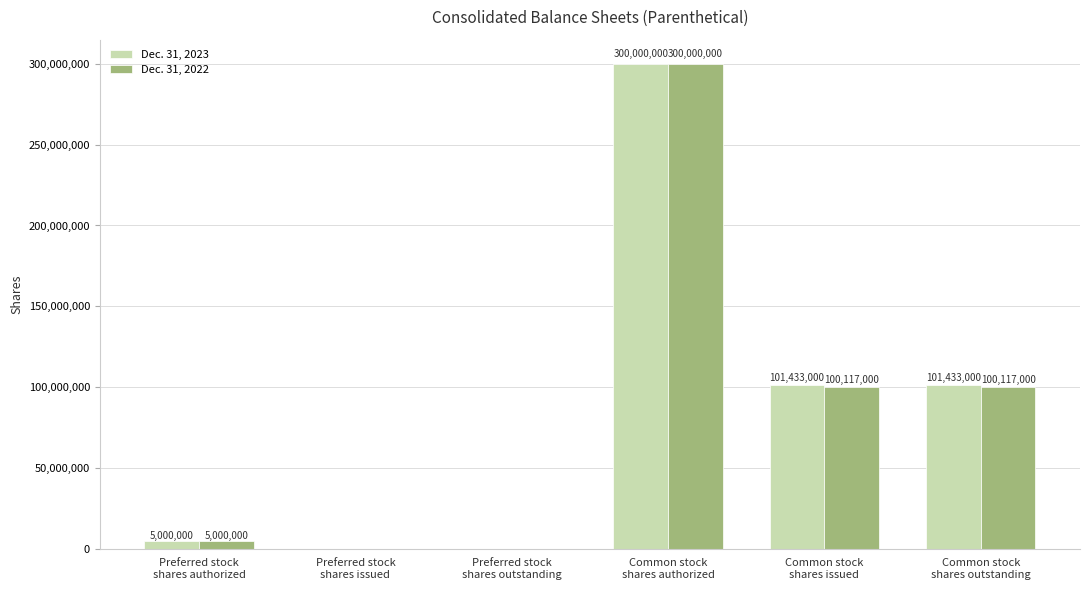

Reading left to right, list all the values displayed in this chart.

Dec. 31, 2023: 5000000	0	0	300000000	101433000	101433000
Dec. 31, 2022: 5000000	0	0	300000000	100117000	100117000